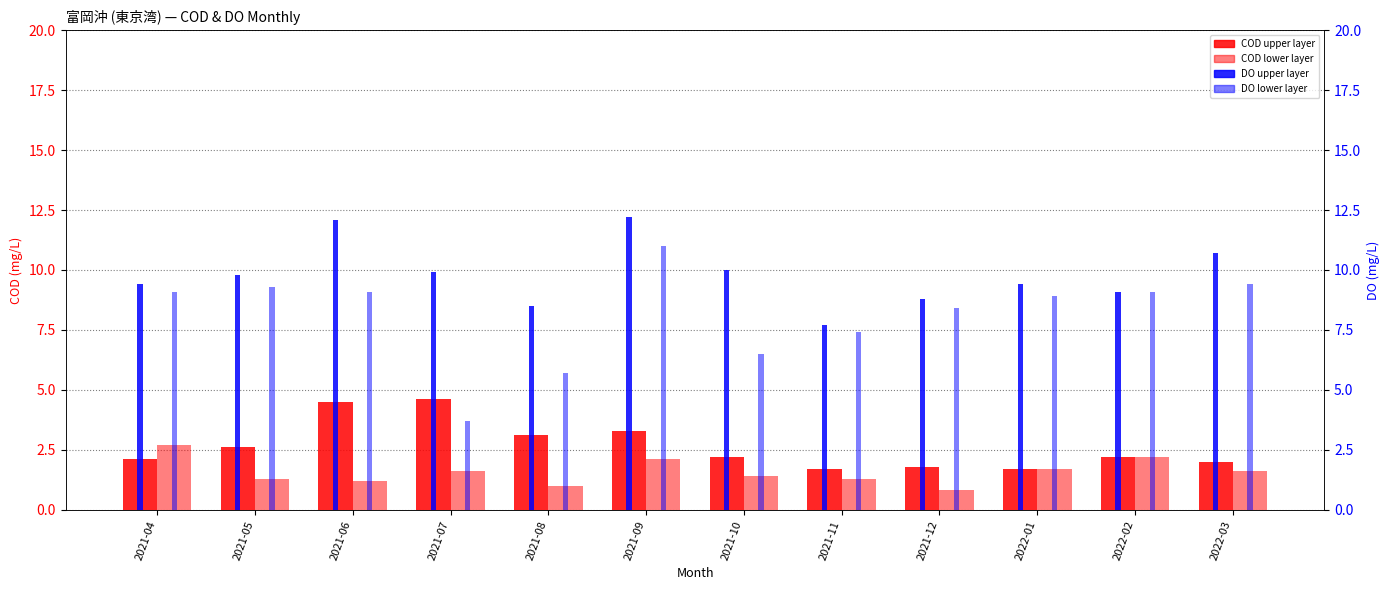

Reading right to left, extract all data points from this chart.

COD upper layer: 2.0	2.2	1.7	1.8	1.7	2.2	3.3	3.1	4.6	4.5	2.6	2.1
COD lower layer: 1.6	2.2	1.7	0.8	1.3	1.4	2.1	1.0	1.6	1.2	1.3	2.7
DO upper layer: 10.7	9.1	9.4	8.8	7.7	10.0	12.2	8.5	9.9	12.1	9.8	9.4
DO lower layer: 9.4	9.1	8.9	8.4	7.4	6.5	11.0	5.7	3.7	9.1	9.3	9.1